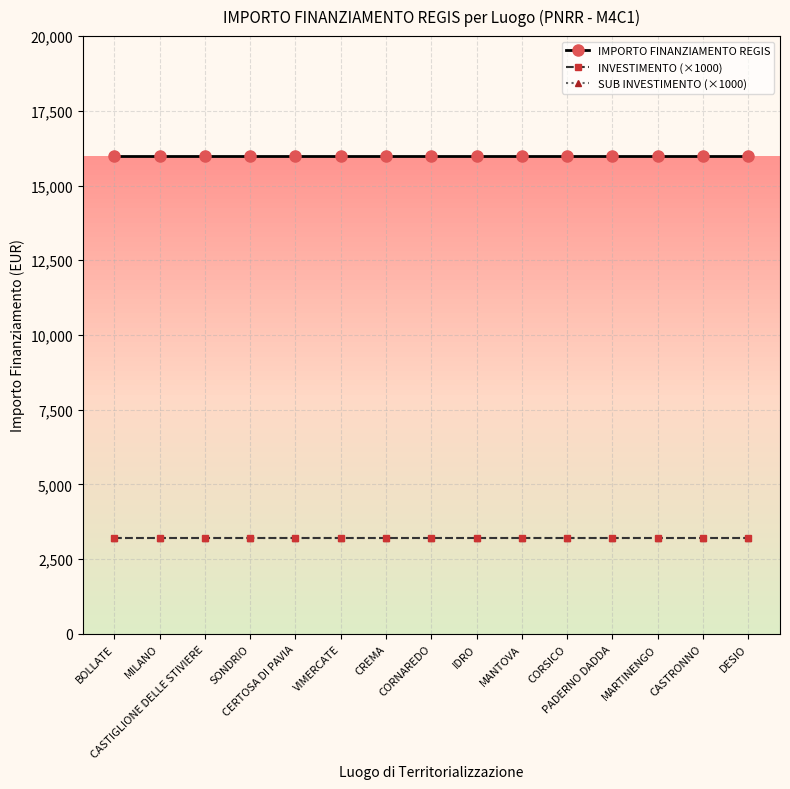

What is the maximum value shown in the chart?

16000